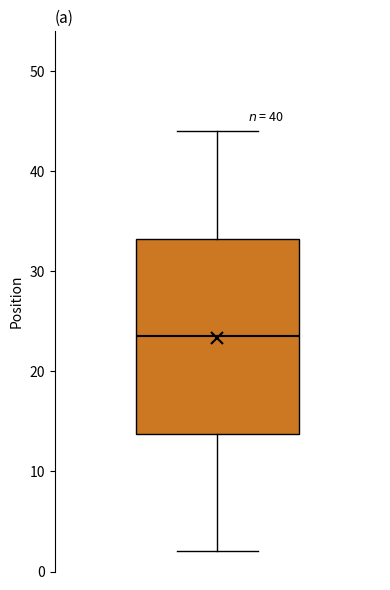

Where does the upper whisker of the box end on the y-axis? The values are not printed on the chart, so give them approximately, as read against the axis.

44